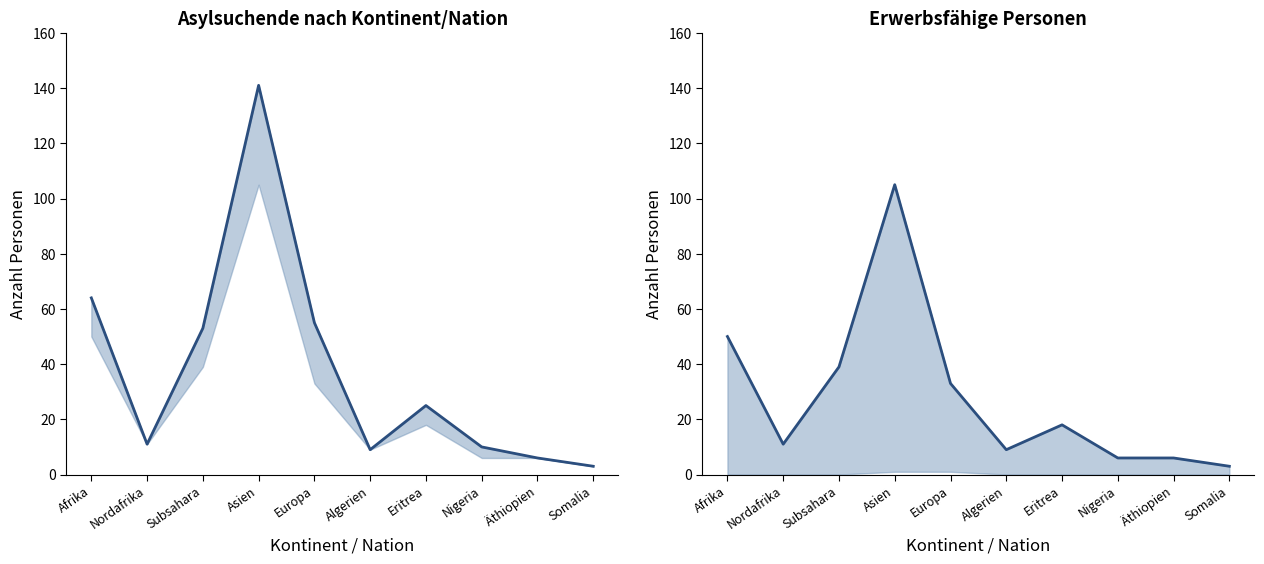

How many values in the Erwerbsfähige Personen series are below 18?

5